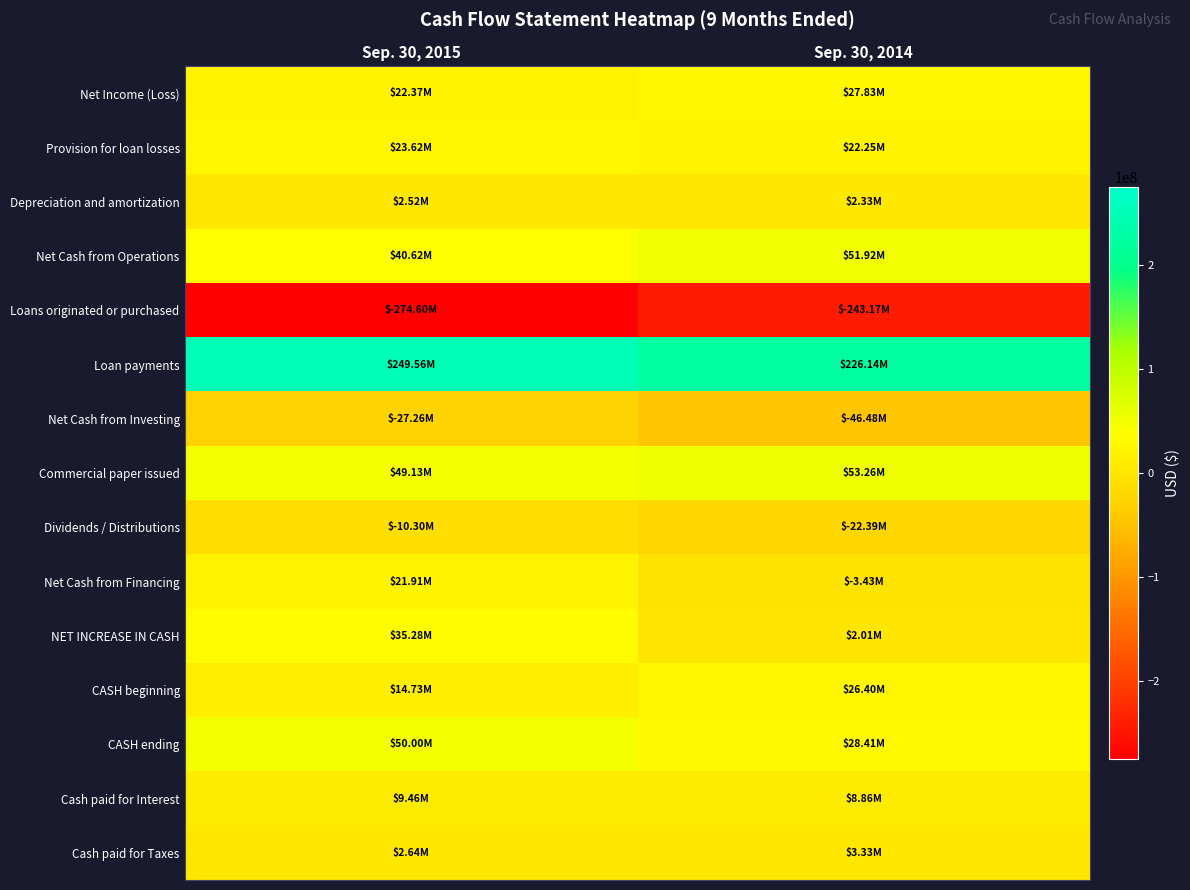

Reading left to right, list all the values displayed in this chart.

Net Income (Loss): Sep. 30, 2015=22368285	Sep. 30, 2014=27832554
Provision for loan losses: Sep. 30, 2015=23623741	Sep. 30, 2014=22250160
Depreciation and amortization: Sep. 30, 2015=2516257	Sep. 30, 2014=2327098
Net Cash from Operations: Sep. 30, 2015=40623316	Sep. 30, 2014=51919771
Loans originated or purchased: Sep. 30, 2015=-274603774	Sep. 30, 2014=-243173102
Loan payments: Sep. 30, 2015=249563834	Sep. 30, 2014=226135630
Net Cash from Investing: Sep. 30, 2015=-27259027	Sep. 30, 2014=-46479464
Commercial paper issued: Sep. 30, 2015=49130075	Sep. 30, 2014=53257284
Dividends / Distributions: Sep. 30, 2015=-10302002	Sep. 30, 2014=-22385402
Net Cash from Financing: Sep. 30, 2015=21910764	Sep. 30, 2014=-3428572
NET INCREASE IN CASH: Sep. 30, 2015=35275053	Sep. 30, 2014=2011735
CASH beginning: Sep. 30, 2015=14726542	Sep. 30, 2014=26399839
CASH ending: Sep. 30, 2015=50001595	Sep. 30, 2014=28411574
Cash paid for Interest: Sep. 30, 2015=9462917	Sep. 30, 2014=8856306
Cash paid for Taxes: Sep. 30, 2015=2637000	Sep. 30, 2014=3332000